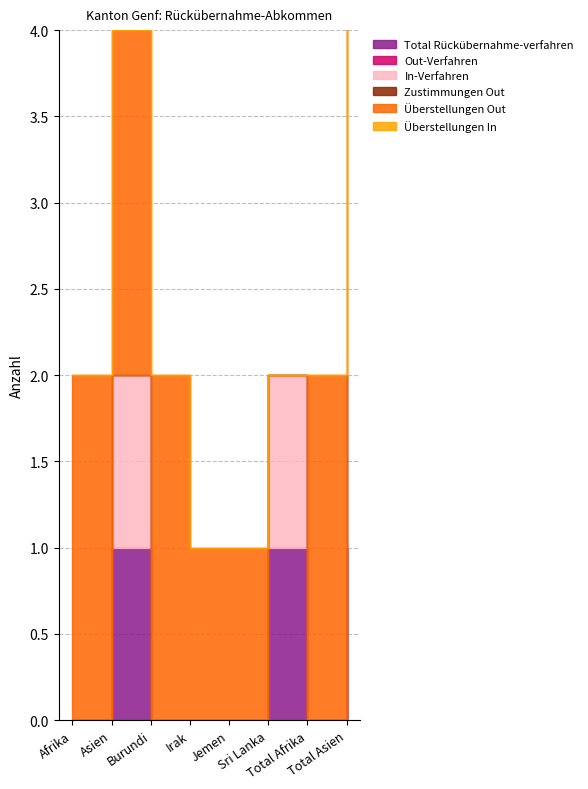

Which series has the largest range (max minus min)?

Überstellungen Out